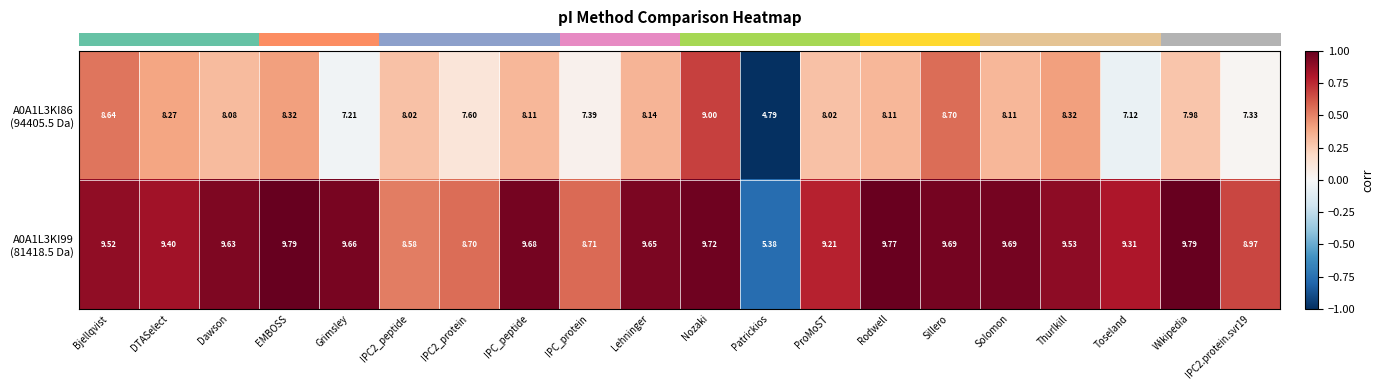

At which category does the chart reach its minimum across all series?

Patrickios